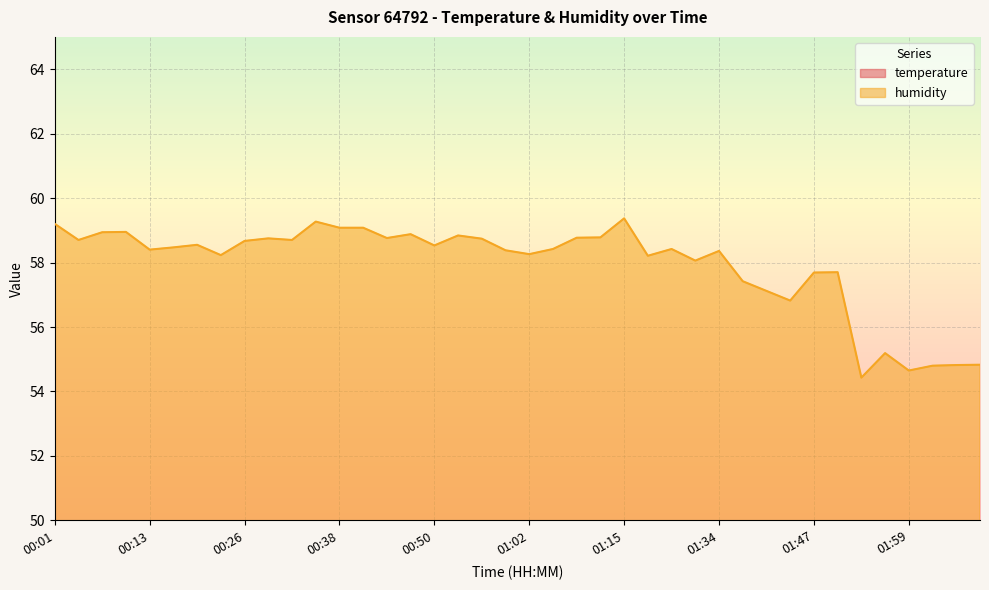

List the labels in order of humidity value, smallest first.

01:53, 01:59, 02:02, 02:05, 02:08, 01:56, 01:43, 01:40, 01:37, 01:47, 01:50, 01:31, 01:25, 00:23, 01:02, 01:34, 00:59, 00:13, 01:05, 01:28, 00:16, 00:50, 00:20, 00:26, 00:04, 00:32, 00:56, 00:29, 00:44, 01:09, 01:12, 00:53, 00:47, 00:07, 00:10, 00:38, 00:41, 00:01, 00:35, 01:15